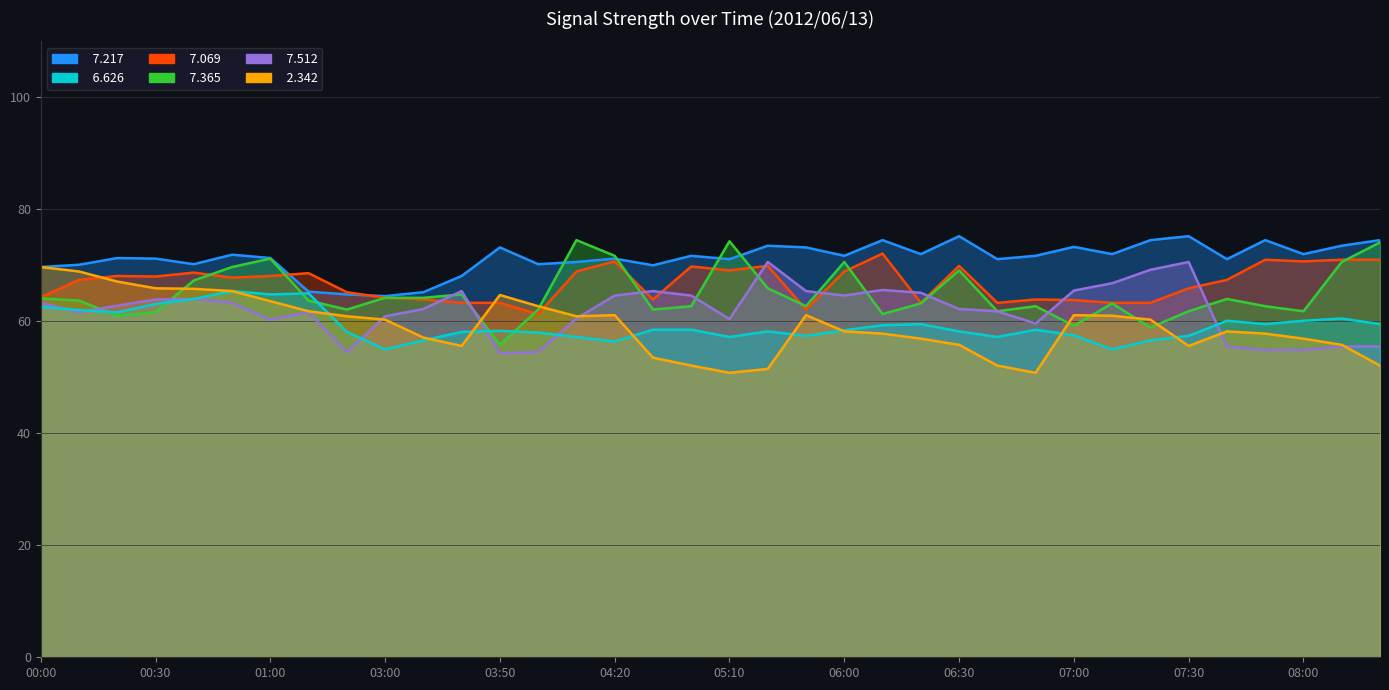

The   7.365 series shows 61.0 at 00:20. True or false?

True